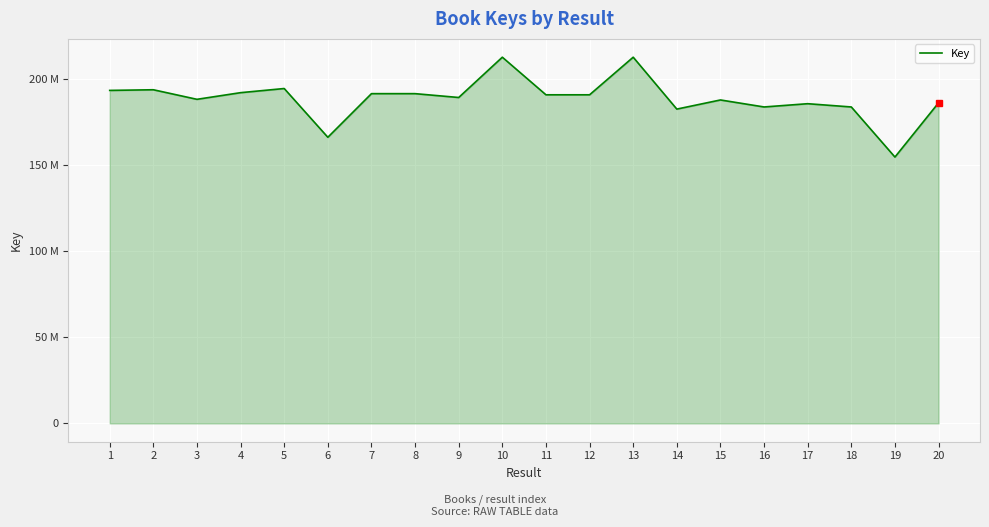

What is the change in value from 9 to 19?

-34603926